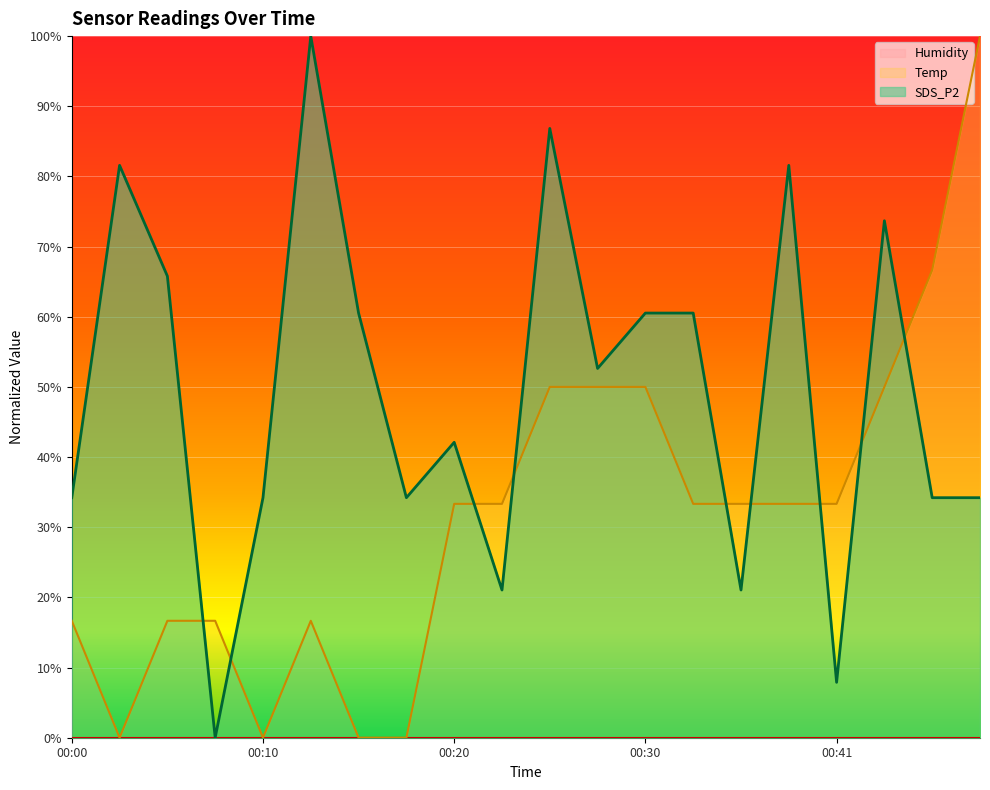

What is the average value of the SDS_P2 series?

0.5